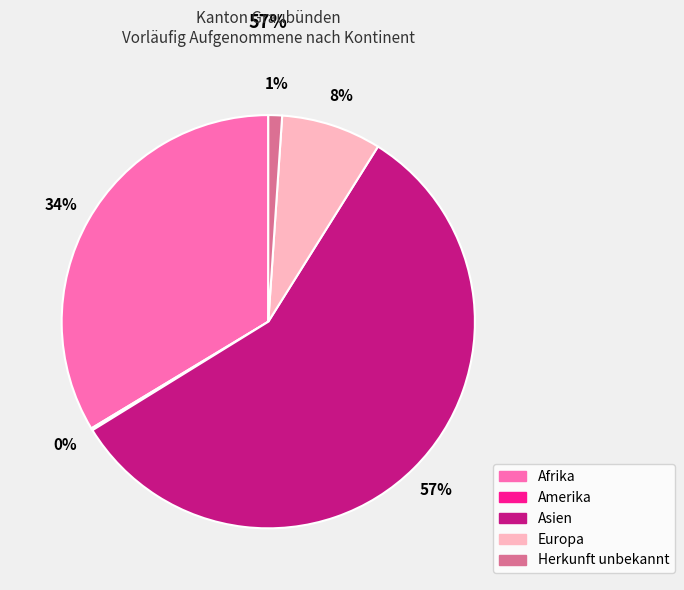

To the nearest percent, what portion does Europa represent?

8%